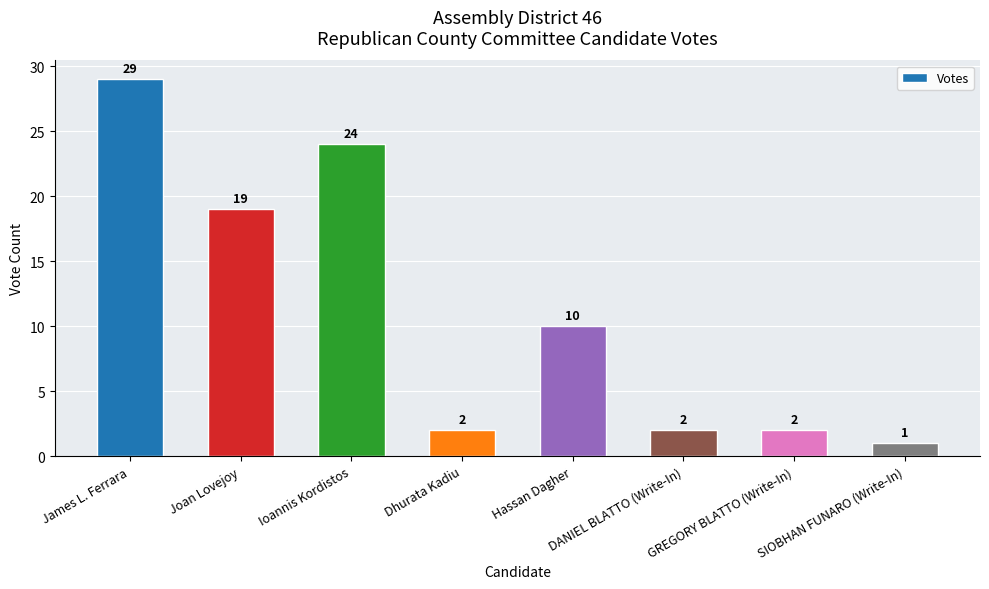

What is the difference between the values at Ioannis Kordistos and Hassan Dagher?

14